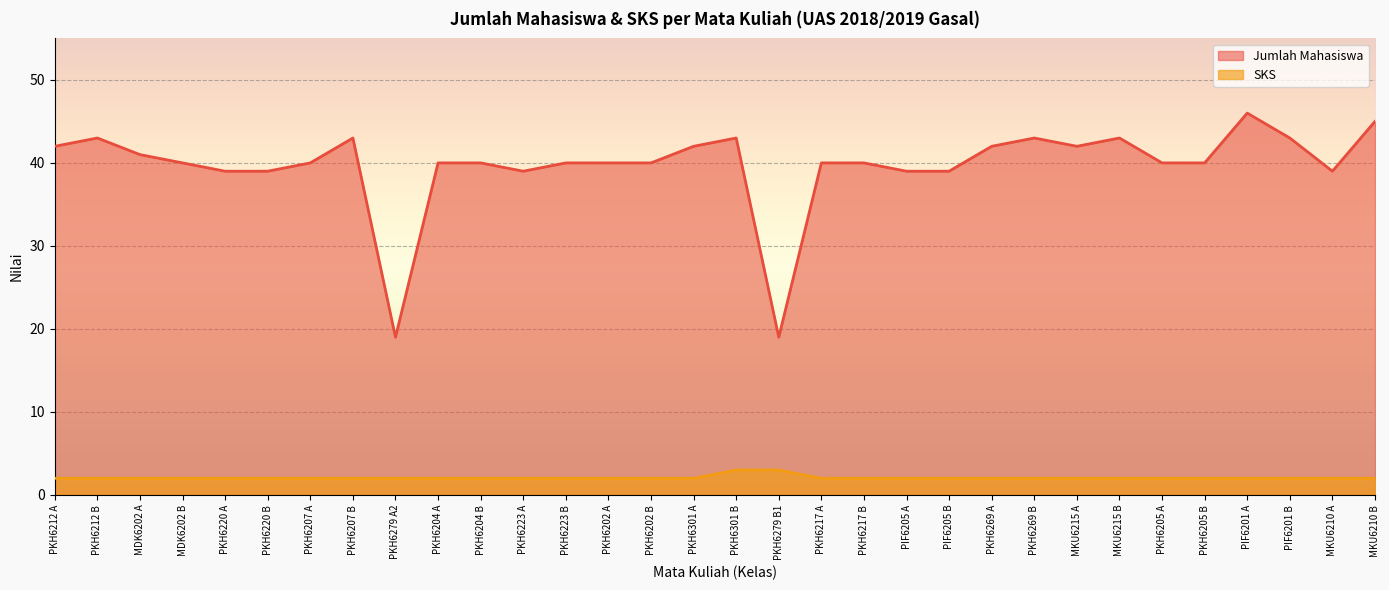

Reading left to right, what are all the values shown in this chart?

Jumlah Mahasiswa: PKH6212 A=42	PKH6212 B=43	MDK6202 A=41	MDK6202 B=40	PKH6220 A=39	PKH6220 B=39	PKH6207 A=40	PKH6207 B=43	PKH6279 A2=19	PKH6204 A=40	PKH6204 B=40	PKH6223 A=39	PKH6223 B=40	PKH6202 A=40	PKH6202 B=40	PKH6301 A=42	PKH6301 B=43	PKH6279 B1=19	PKH6217 A=40	PKH6217 B=40	PIF6205 A=39	PIF6205 B=39	PKH6269 A=42	PKH6269 B=43	MKU6215 A=42	MKU6215 B=43	PKH6205 A=40	PKH6205 B=40	PIF6201 A=46	PIF6201 B=43	MKU6210 A=39	MKU6210 B=45
SKS: PKH6212 A=2	PKH6212 B=2	MDK6202 A=2	MDK6202 B=2	PKH6220 A=2	PKH6220 B=2	PKH6207 A=2	PKH6207 B=2	PKH6279 A2=2	PKH6204 A=2	PKH6204 B=2	PKH6223 A=2	PKH6223 B=2	PKH6202 A=2	PKH6202 B=2	PKH6301 A=2	PKH6301 B=3	PKH6279 B1=3	PKH6217 A=2	PKH6217 B=2	PIF6205 A=2	PIF6205 B=2	PKH6269 A=2	PKH6269 B=2	MKU6215 A=2	MKU6215 B=2	PKH6205 A=2	PKH6205 B=2	PIF6201 A=2	PIF6201 B=2	MKU6210 A=2	MKU6210 B=2